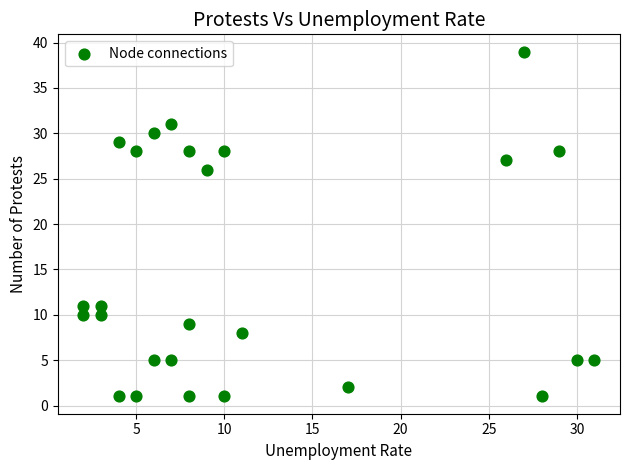

What is the range of X values (max minus min)?

29